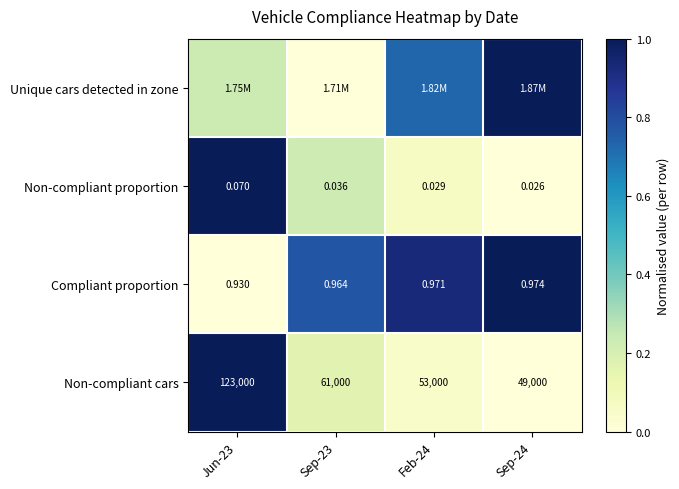

Is the value of Non-compliant cars at Sep-23 greater than the value of Compliant proportion at Sep-24?

Yes